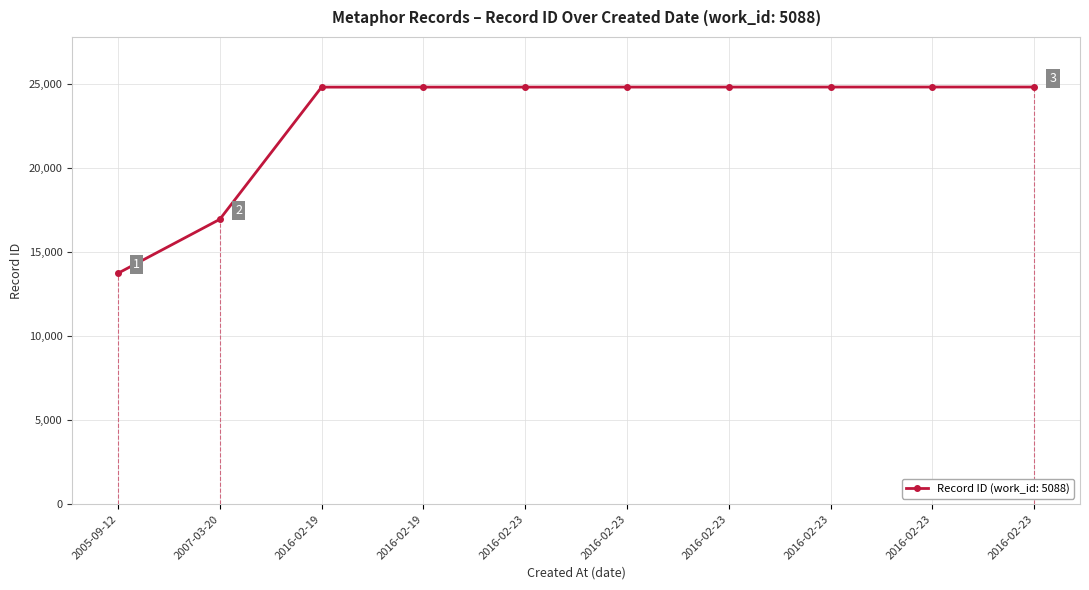

Reading left to right, transcribe all the data shown in this chart.

2005-09-12=13748	2007-03-20=16960	2016-02-19=24832	2016-02-19=24833	2016-02-23=24834	2016-02-23=24835	2016-02-23=24836	2016-02-23=24837	2016-02-23=24838	2016-02-23=24839